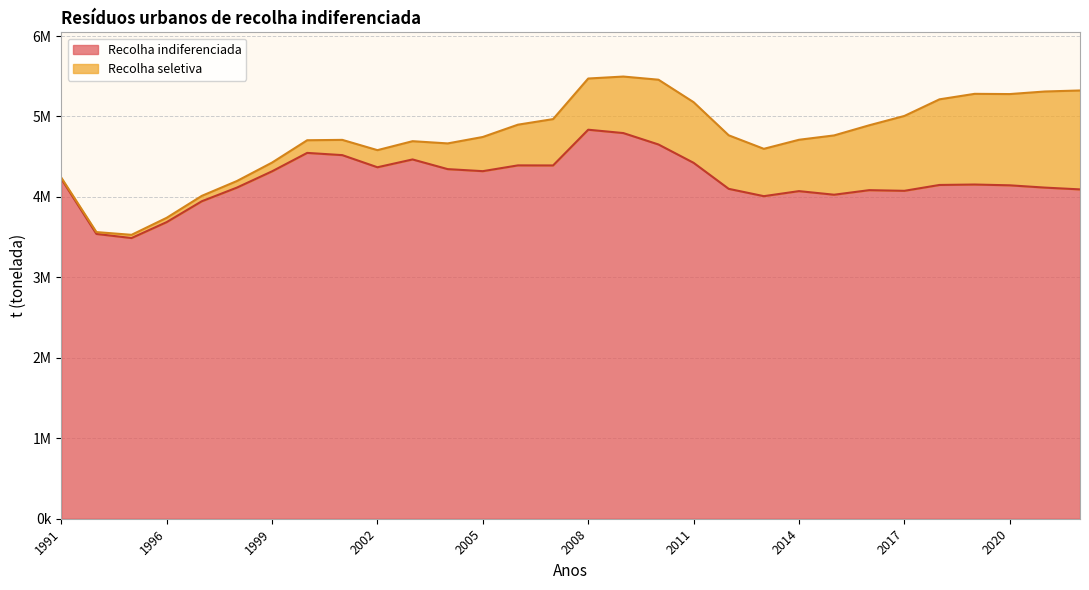

What is the minimum value shown in the chart?

3488948